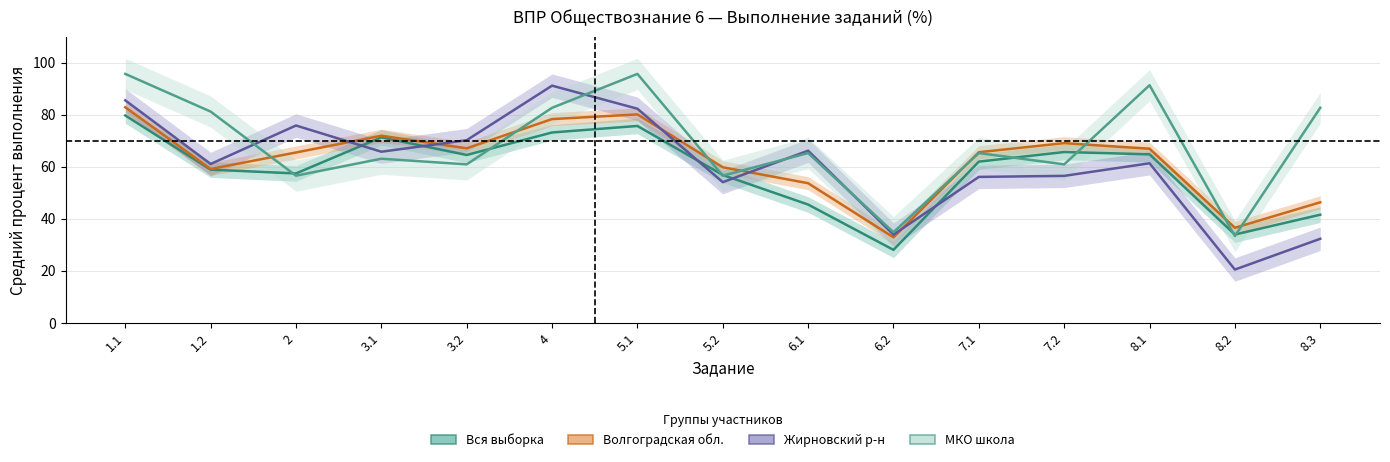

How many categories are shown in the chart?

15